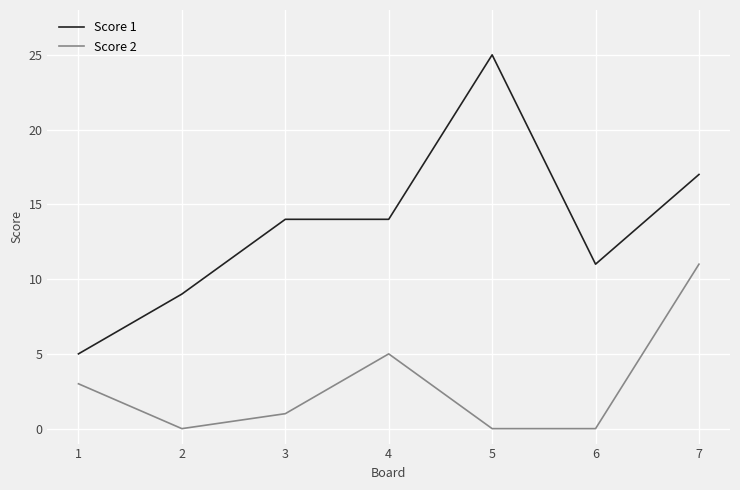

What is the lowest value of the Score 1 series?

5